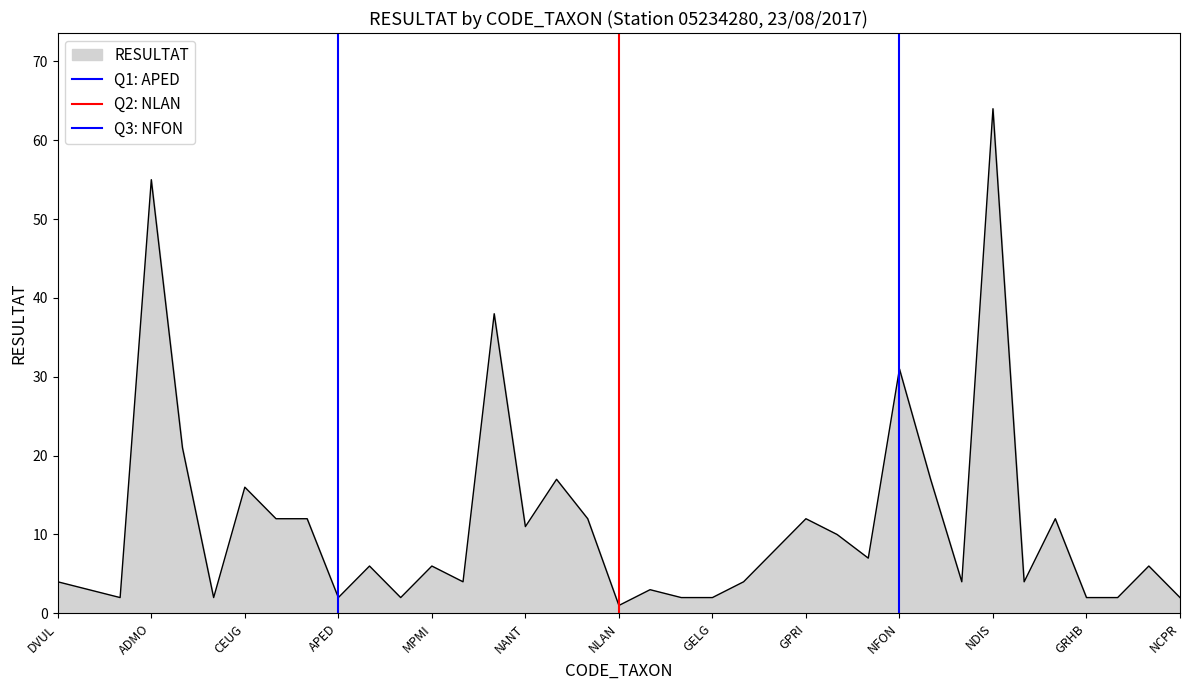

Which category has the highest value in the RESULTAT series?

NDIS